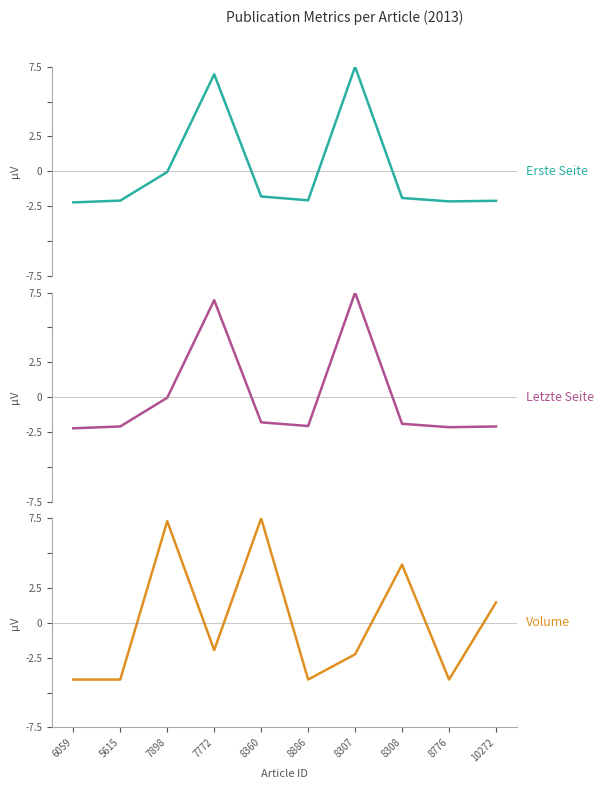

How many values in Volume are below zero?

6